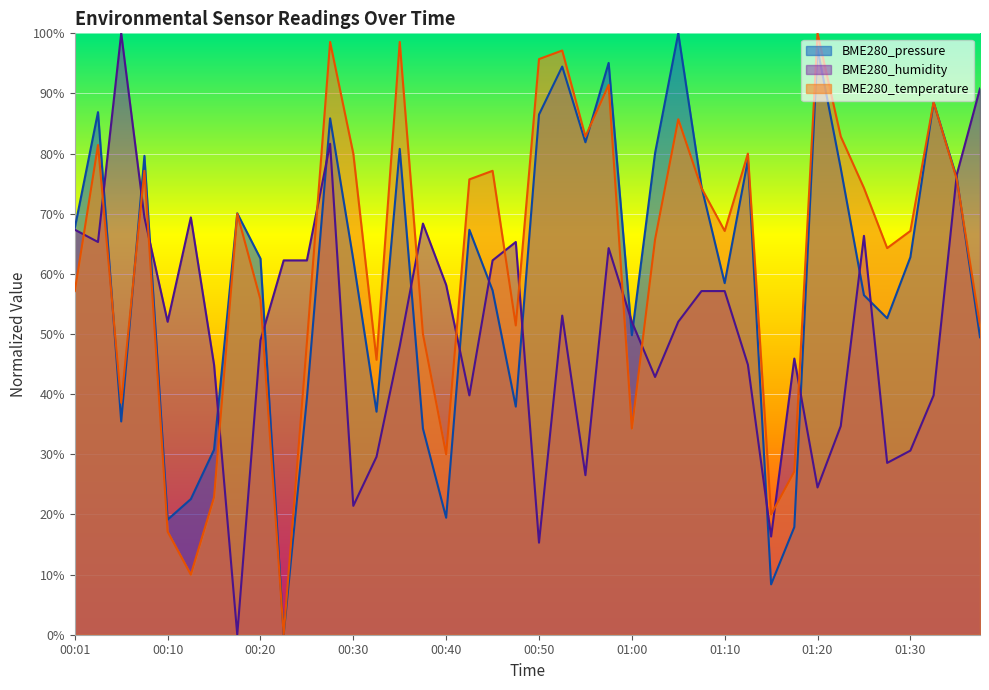

Where is the first local maximum for BME280_temperature?

00:03